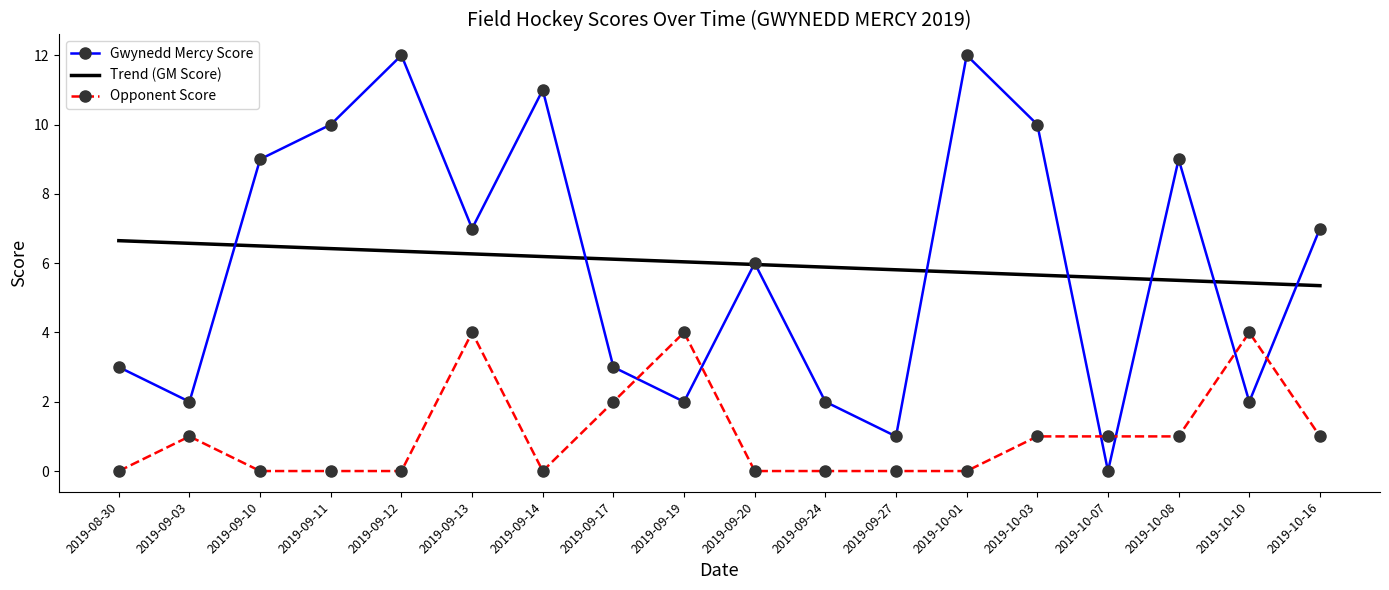

What position from the left is 2019-10-08?

16